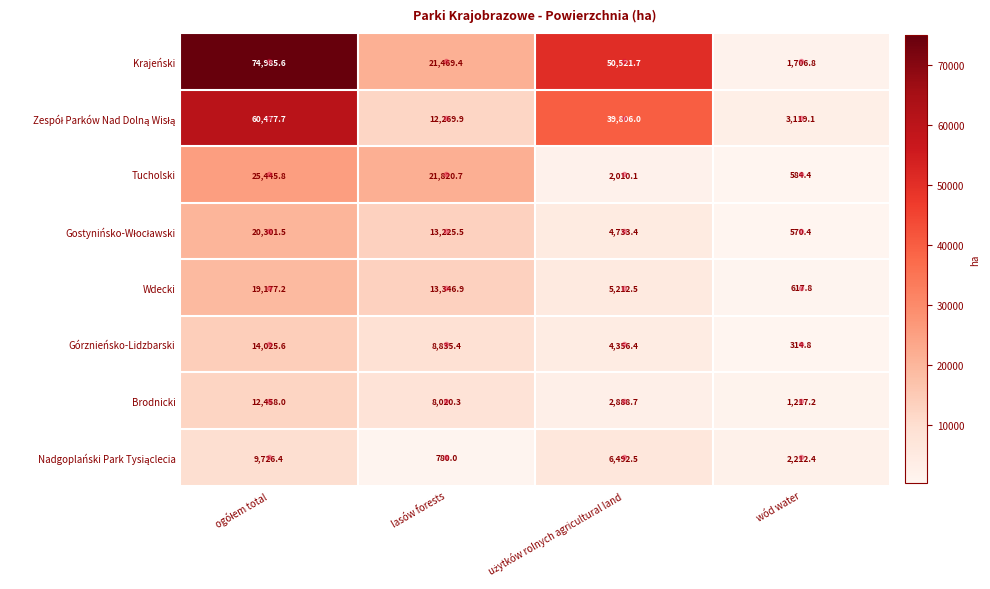

What is the total value across all series at wód water?

10342.9